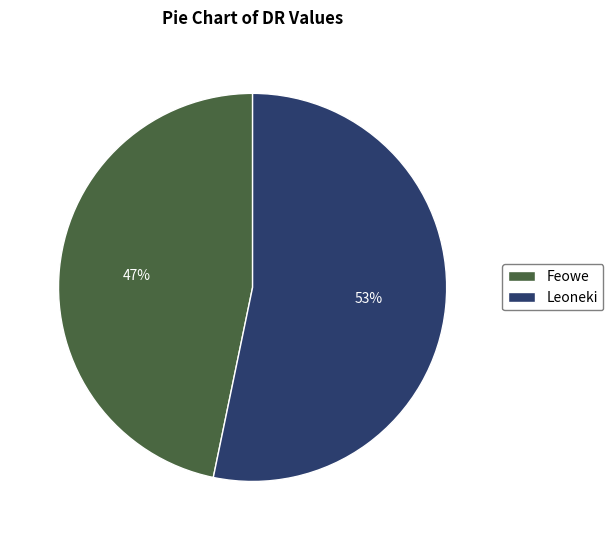

The Leoneki slice represents 53% of the pie. True or false?

True